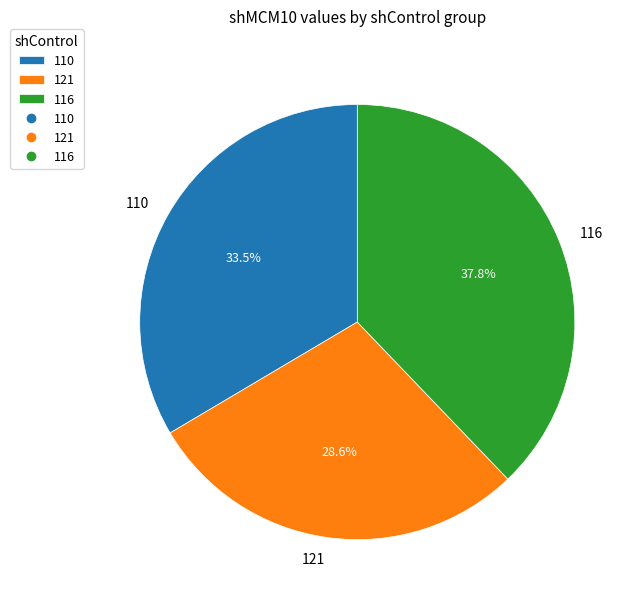

Approximately how many times larger is the value at 121 compared to 116?

0.8